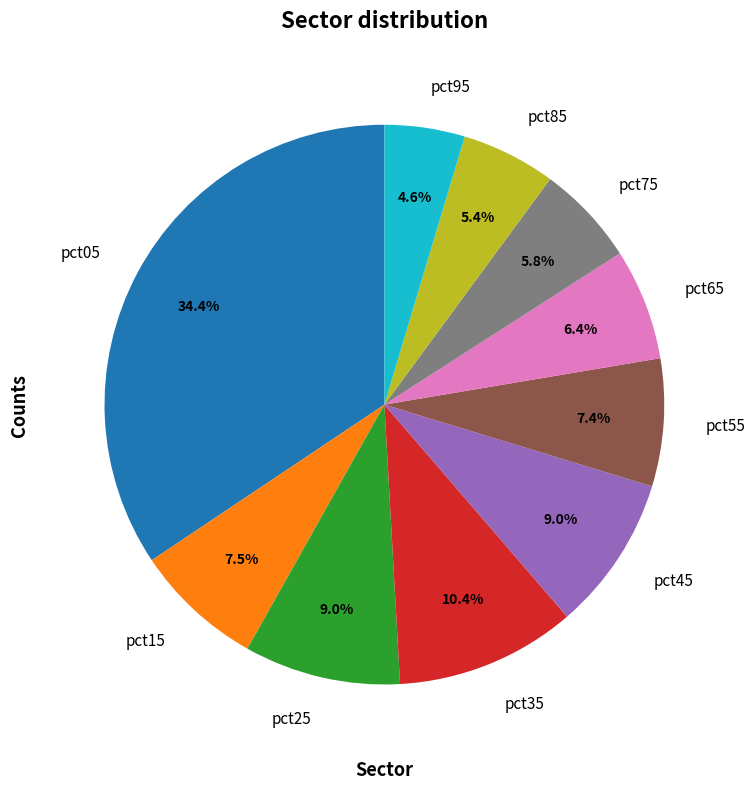

How many slices are in this pie chart?

10